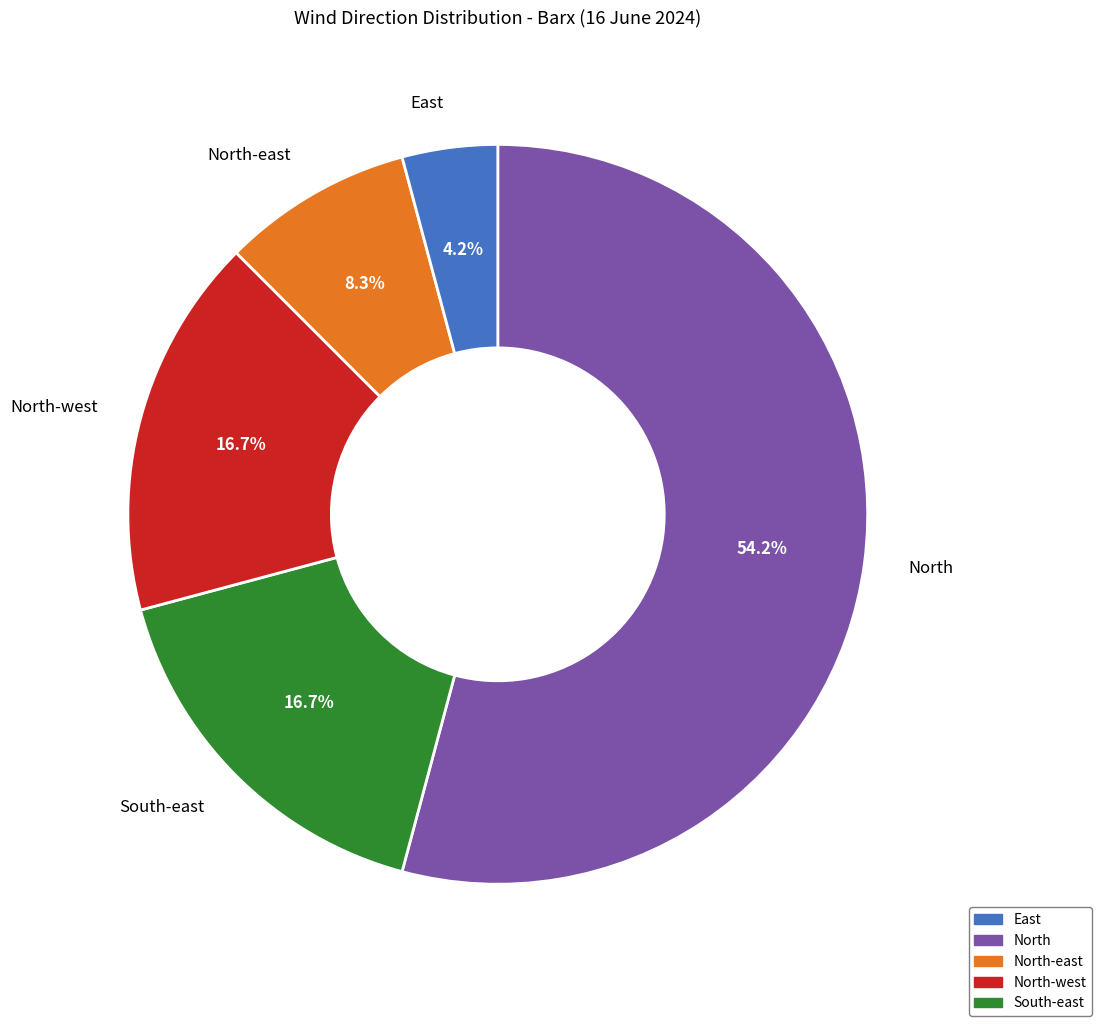

True or false: South-east accounts for 30% of the total.

False